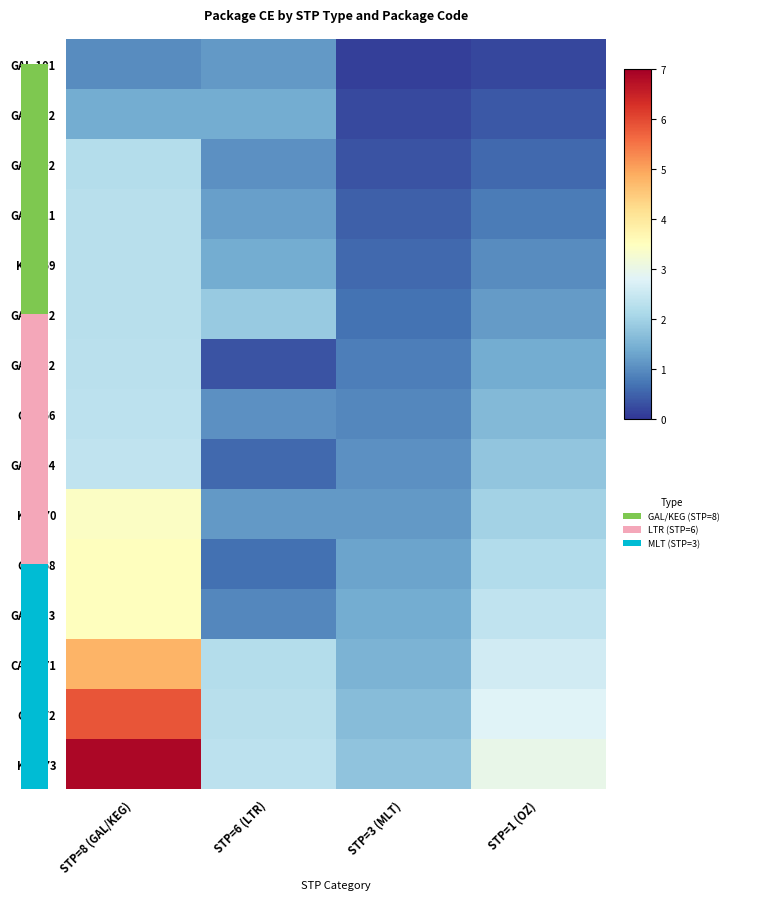

Rank the series by their maximum value, from lowest to highest.

GAL-101, GAL-132, GAL-102, GAL-121, GAL-112, KEG-69, GAL-162, GAL-66, GAL-104, KEG-70, GAL-68, GAL-113, CASK-71, GAL-72, KEG-73